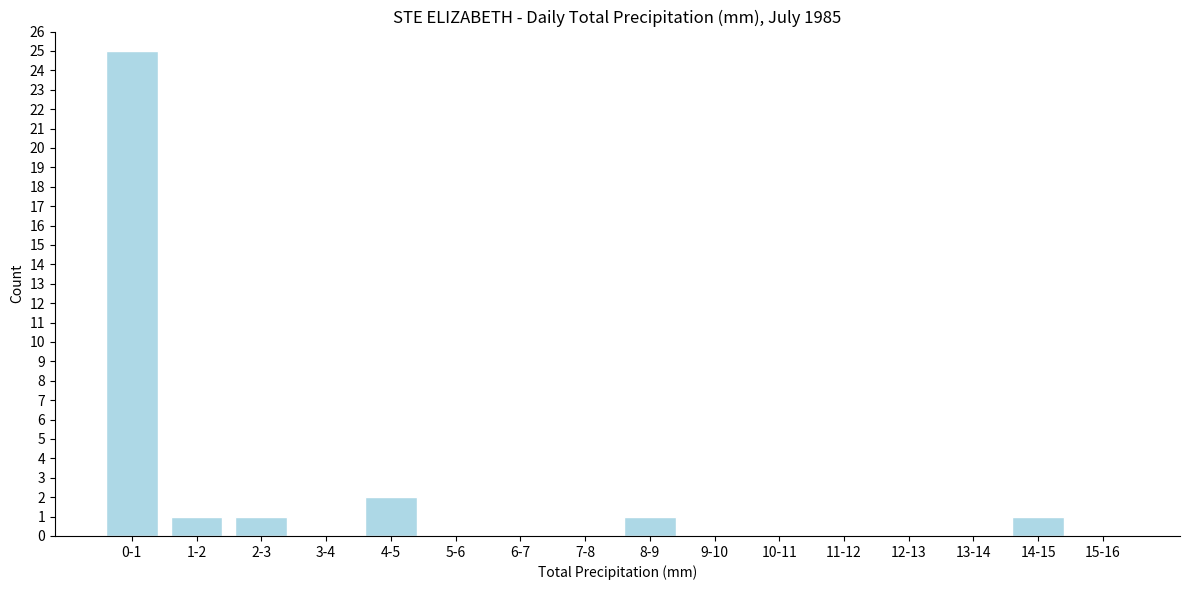

Reading left to right, extract all data points from this chart.

0-1=25	1-2=1	2-3=1	3-4=0	4-5=2	5-6=0	6-7=0	7-8=0	8-9=1	9-10=0	10-11=0	11-12=0	12-13=0	13-14=0	14-15=1	15-16=0